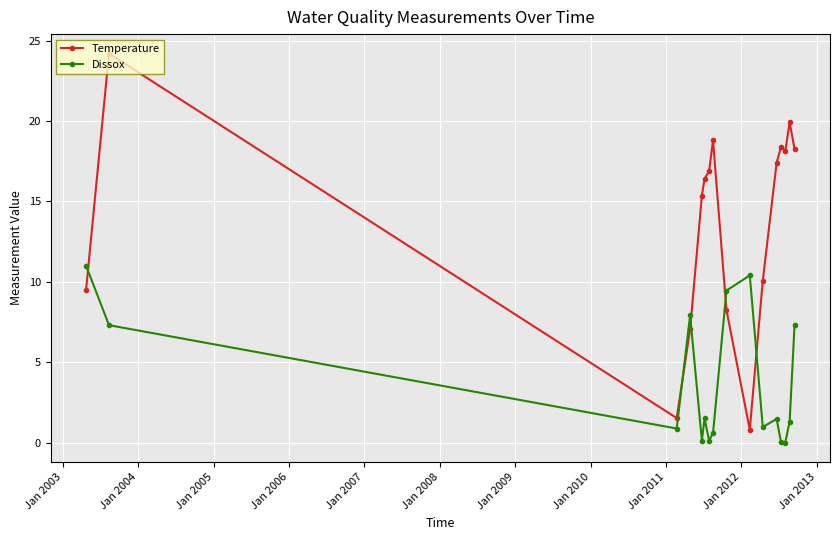

Which series has the widest spread of values?

Temperature